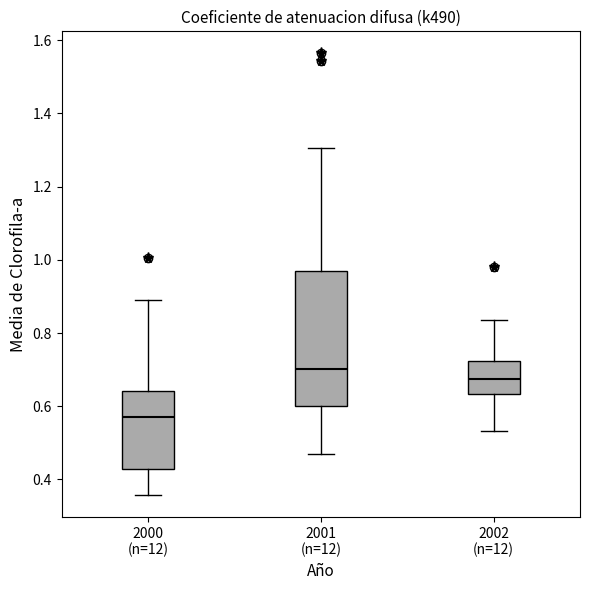

Reading left to right, read every box against the y-axis: the position of its median line, the range the box covers, and the ends of its whiskers. The values are not printed on the chart, so give them approximately, as read against the axis.

2000 (n=12): median 0.58, box 0.42 to 0.64, whiskers 0.36 to 0.88
2001 (n=12): median 0.70, box 0.60 to 0.98, whiskers 0.46 to 1.30
2002 (n=12): median 0.68, box 0.64 to 0.72, whiskers 0.54 to 0.84